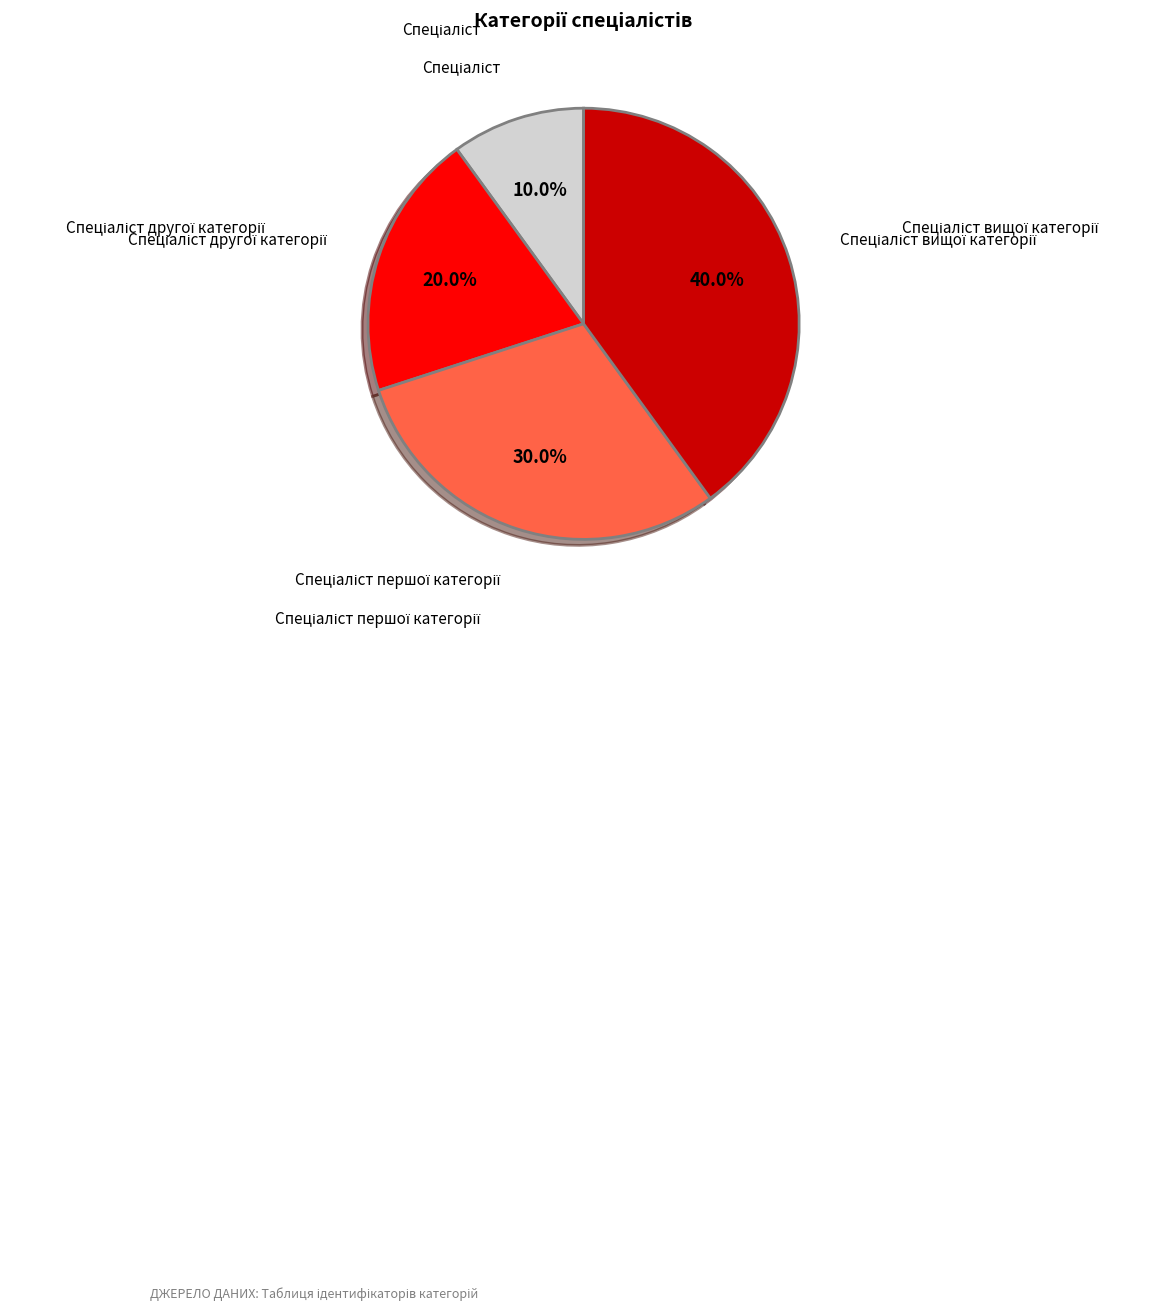

Is there a majority slice in this chart?

No